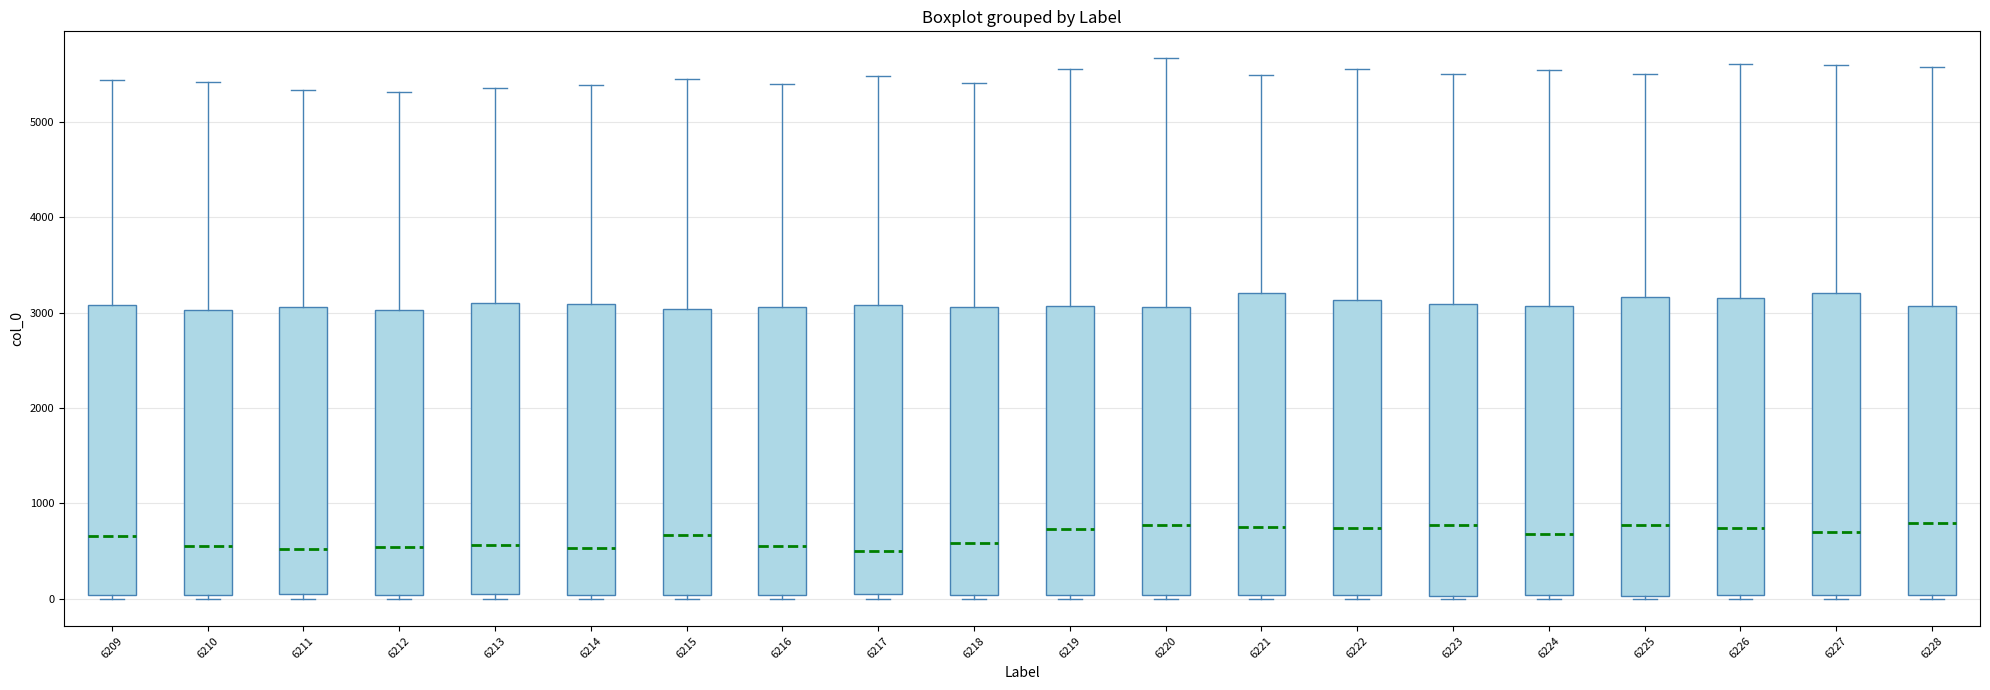

Where is the lower edge of the box at x = 6219 on the y-axis? The values are not printed on the chart, so give them approximately, as read against the axis.

0